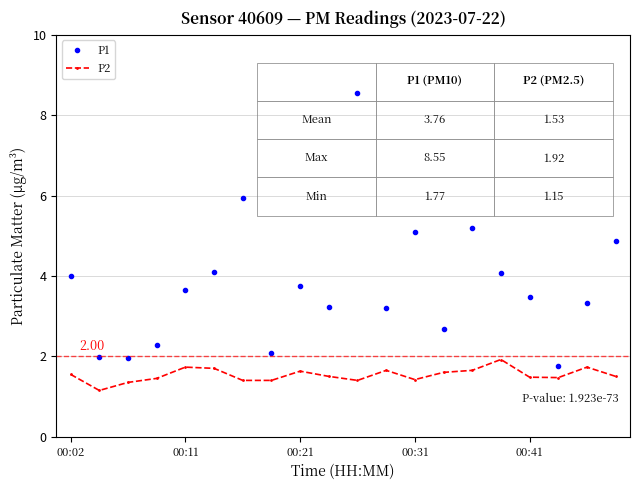

What is the difference between the maximum and minimum values in the P2 series?

0.8